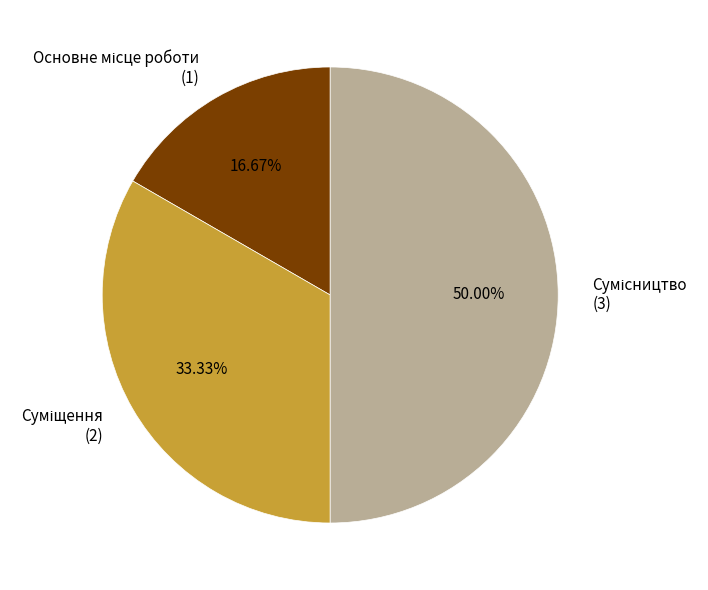

To the nearest percent, what is the combined percentage of Суміщення and Основне місце роботи?

50%